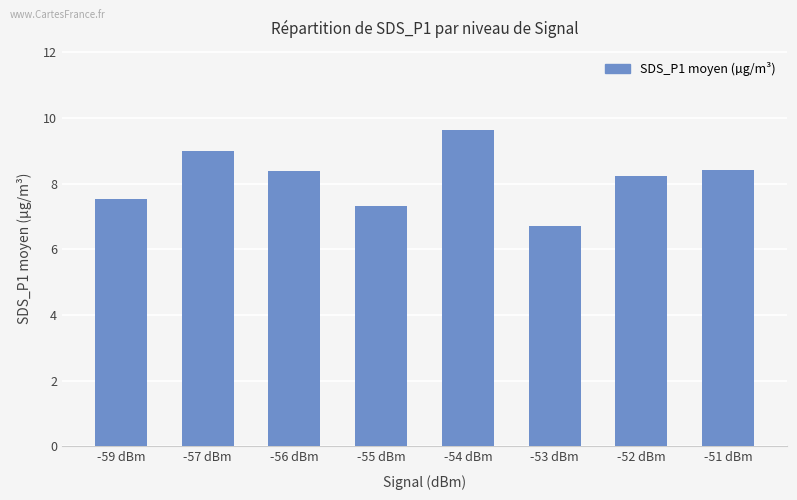

Between -59 dBm and -51 dBm, which is larger?

-51 dBm